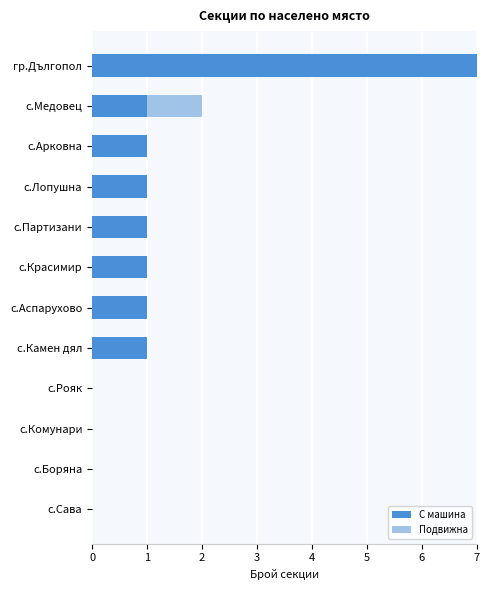

Is it true that С машина equals 1 at с.Медовец?

True